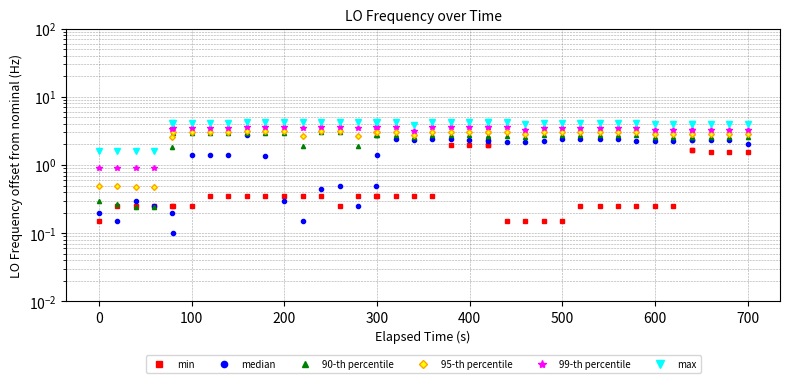

How many interior local valleys does the max series have?

2